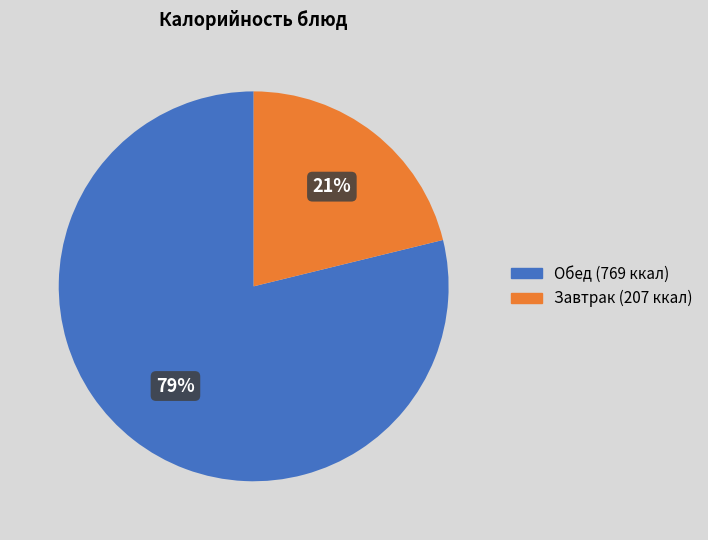

To the nearest percent, what is the average slice percentage?

50%